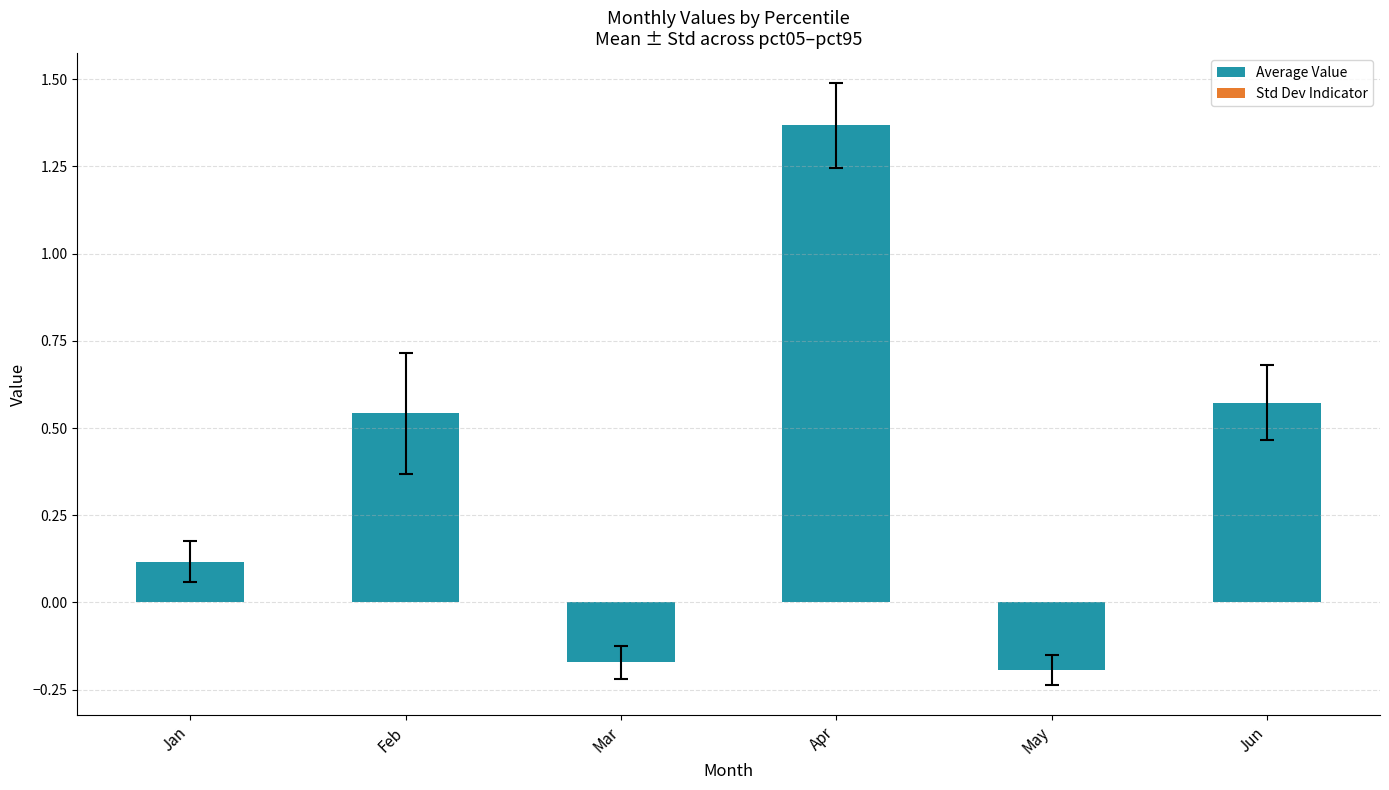

Which category has the highest value across all series?

Apr